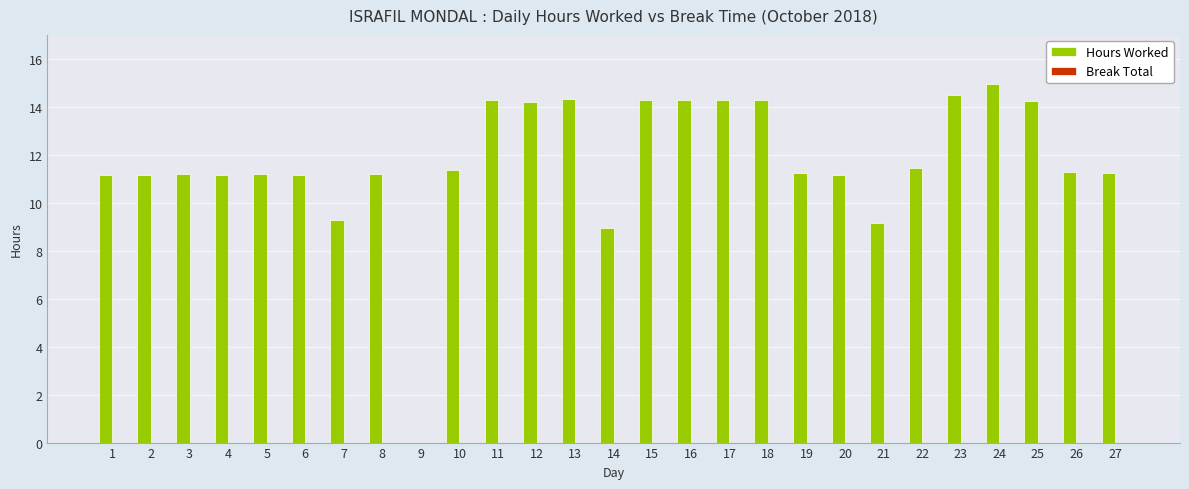

What is the ratio of the value at 22 to the value at 8?

1.0